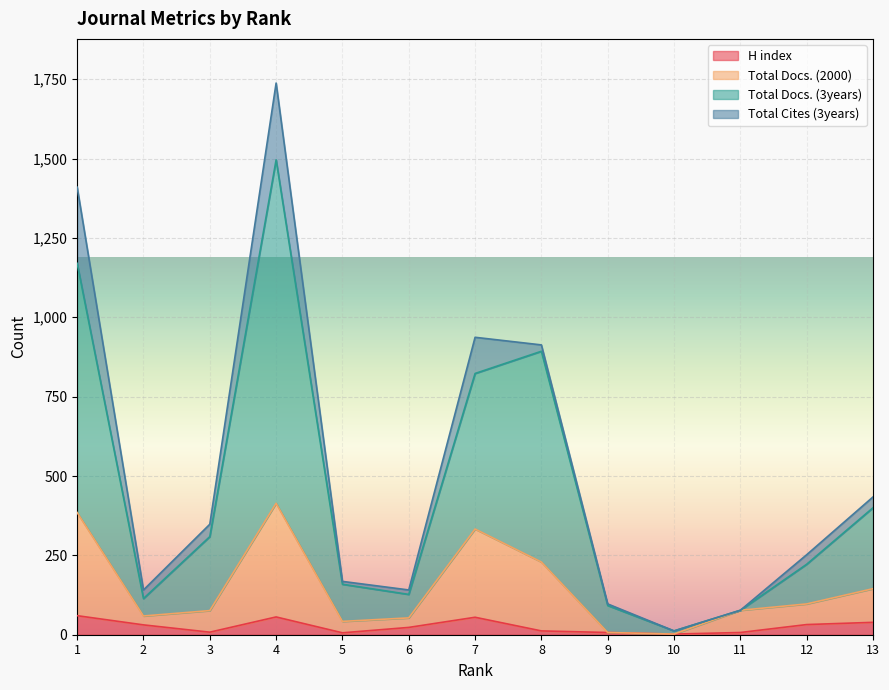

What is the spread (max minus min) of values at 8?

881